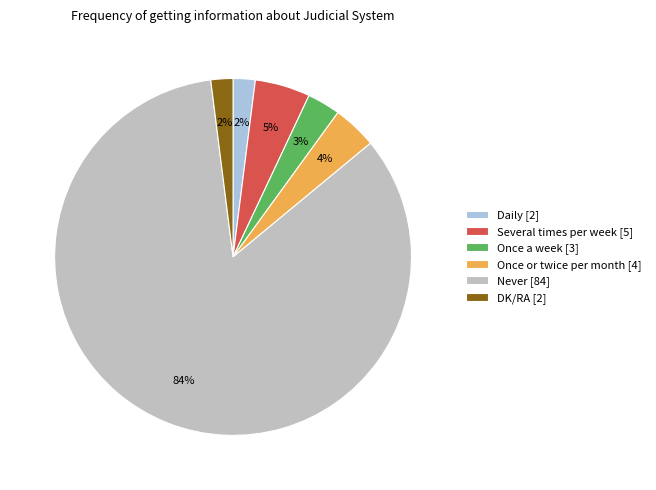

Does any single category account for the majority?

Yes